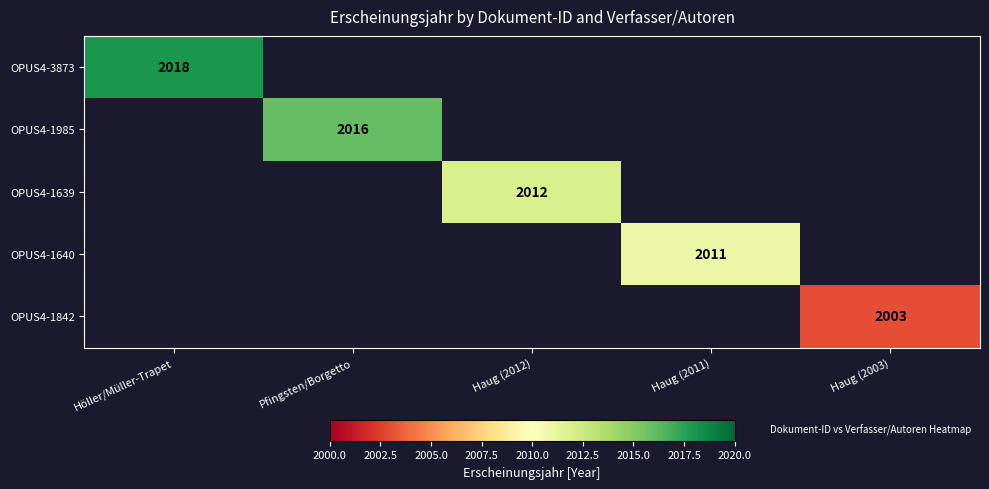

Is it true that OPUS4-1985 equals 2016 at Pfingsten/Borgetto?

True